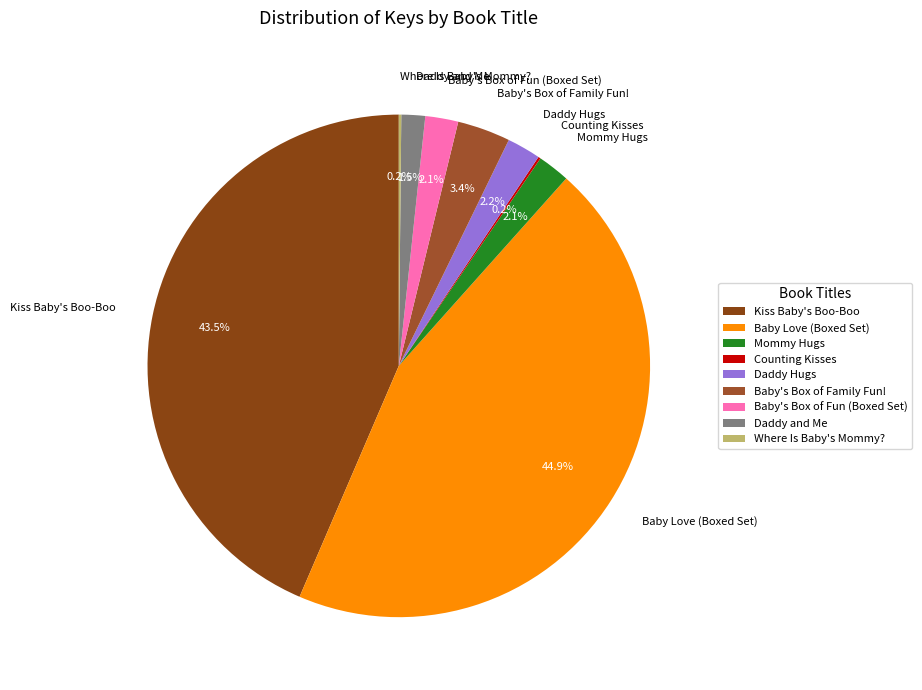

Combined, do Daddy and Me and Daddy Hugs account for over 50%?

No